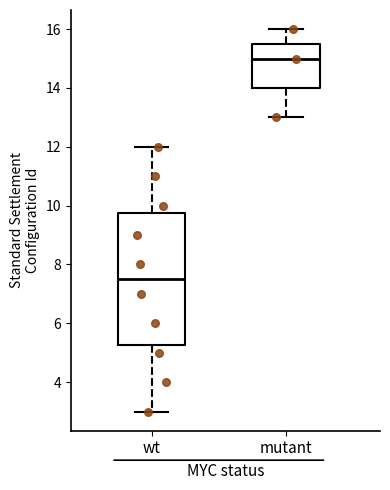

Reading left to right, read every box against the y-axis: the position of its median line, the range the box covers, and the ends of its whiskers. The values are not printed on the chart, so give them approximately, as read against the axis.

wt: median 7.6, box 5.2 to 9.8, whiskers 3.0 to 12.0
mutant: median 15.0, box 14.0 to 15.6, whiskers 13.0 to 16.0